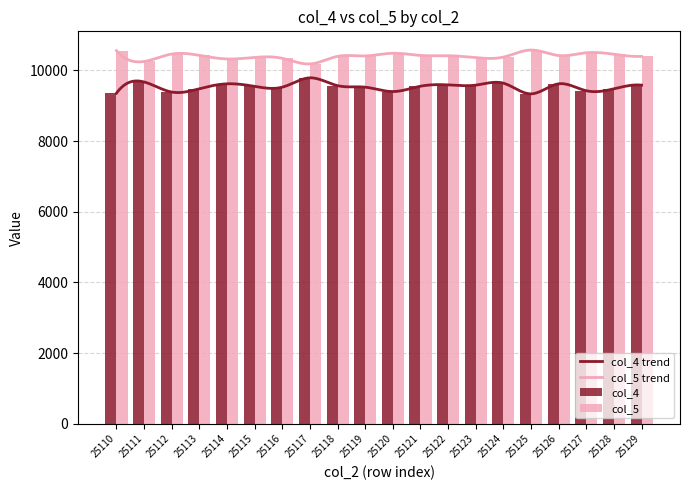

Does the chart contain any negative values?

No